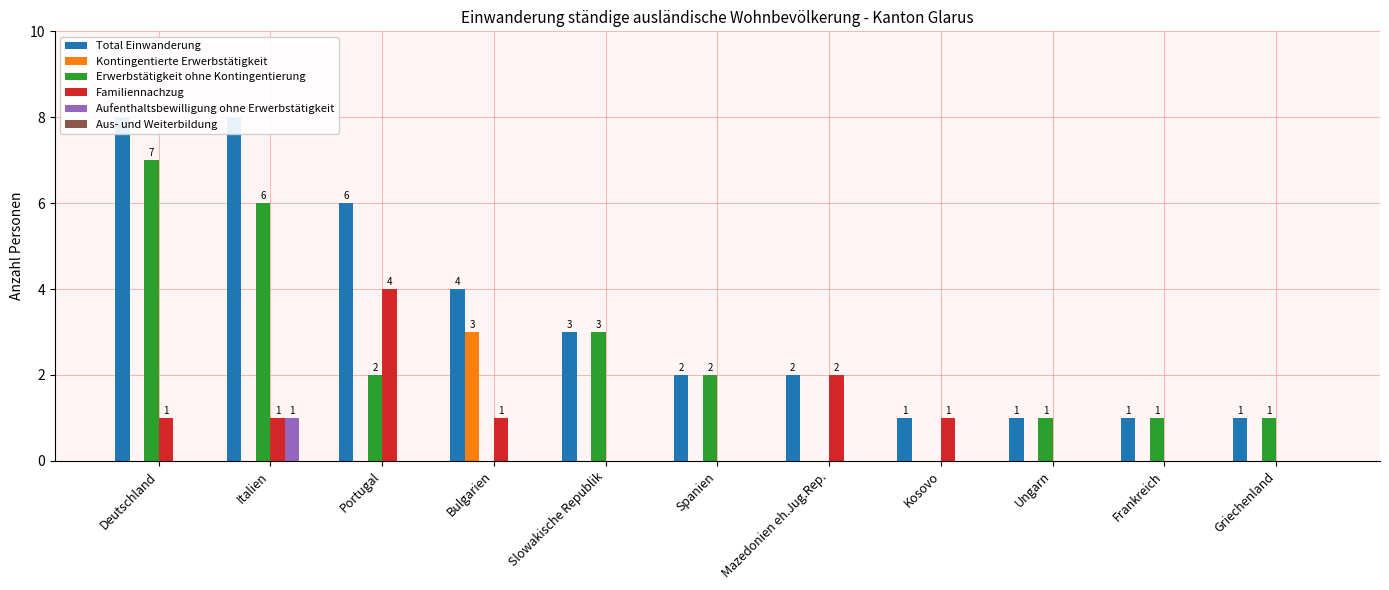

How many values in Aufenthaltsbewilligung ohne Erwerbstätigkeit are above zero?

1